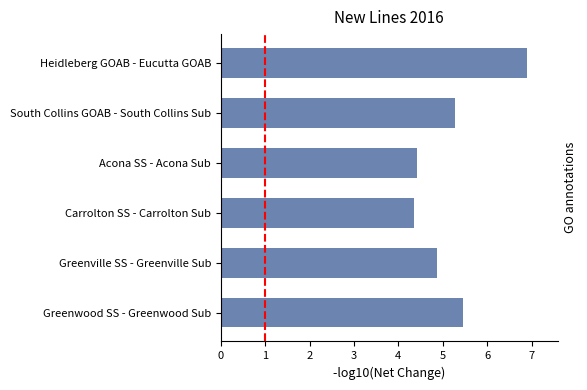

How many values exceed 5?

3